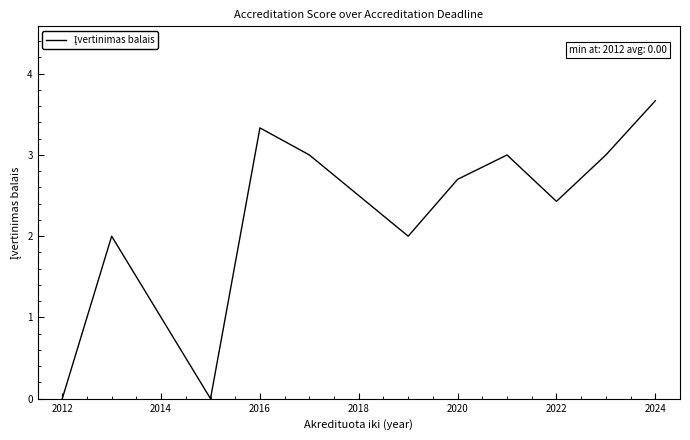

What is the greatest value displayed?

3.7